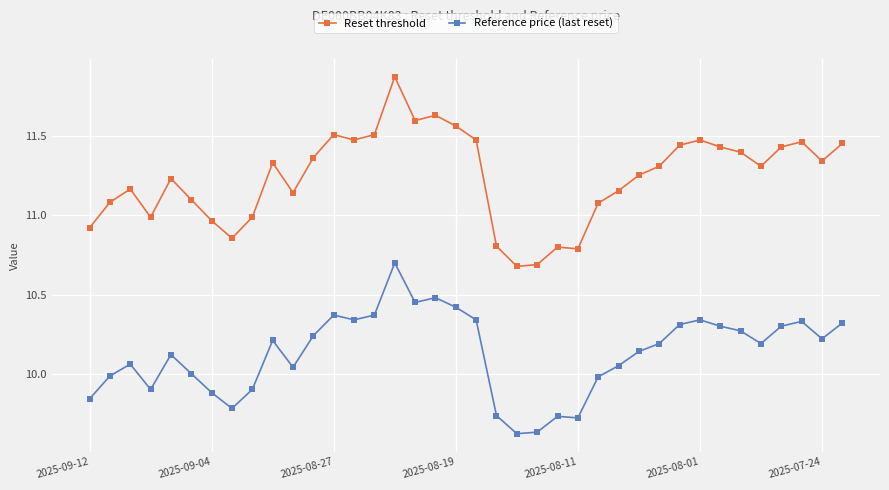

True or false: Reference price (last reset) has more than 2 points higher than both neighbors.

True